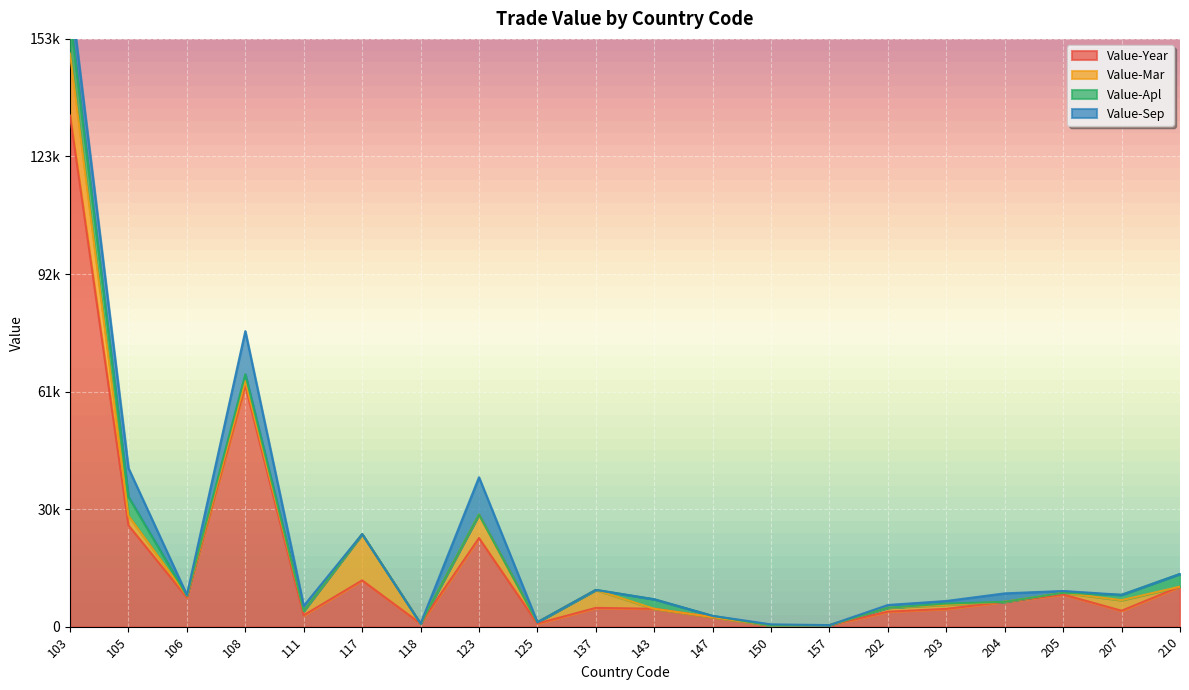

True or false: Value-Mar has a value of 105 at 205.

False